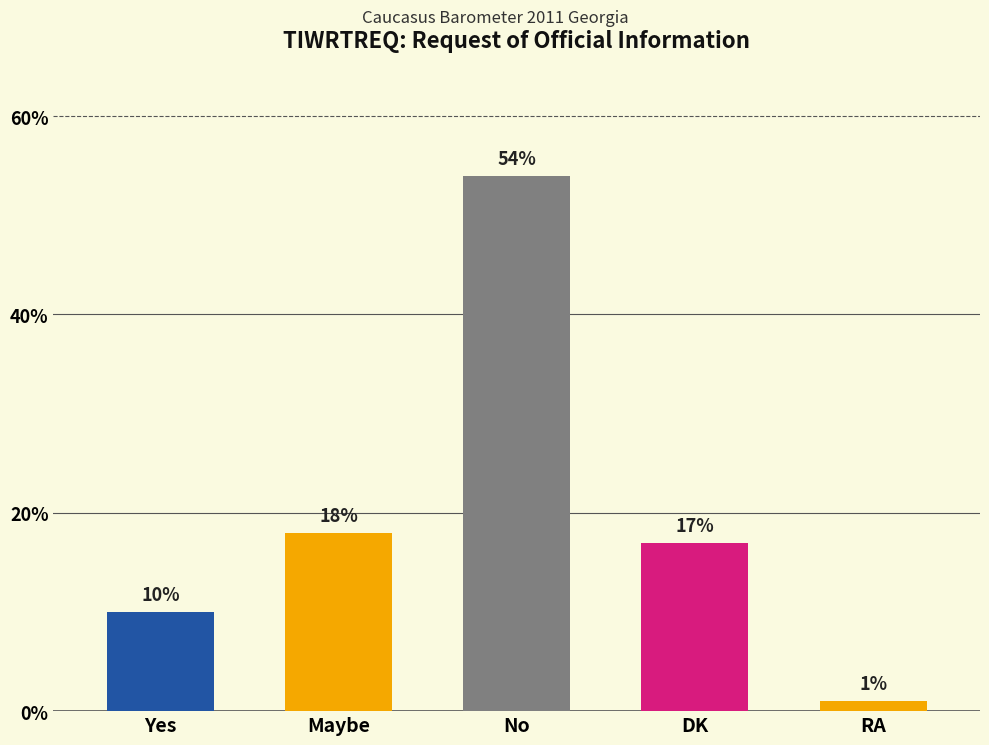

Reading left to right, list all the values displayed in this chart.

Yes=10	Maybe=18	No=54	DK=17	RA=1